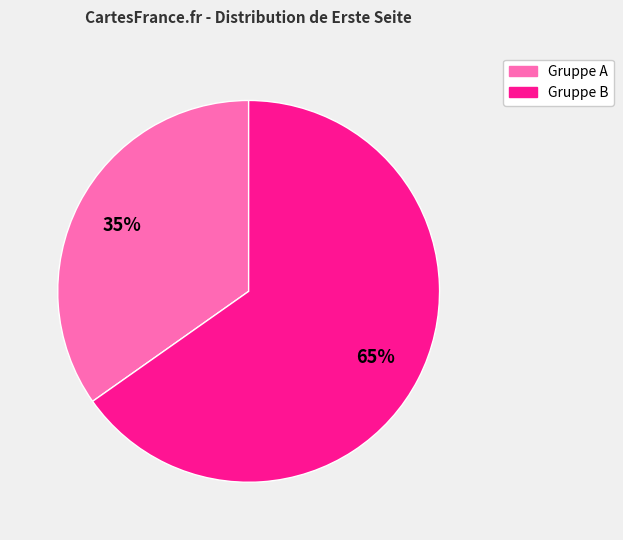

To the nearest percent, what is the average slice percentage?

50%